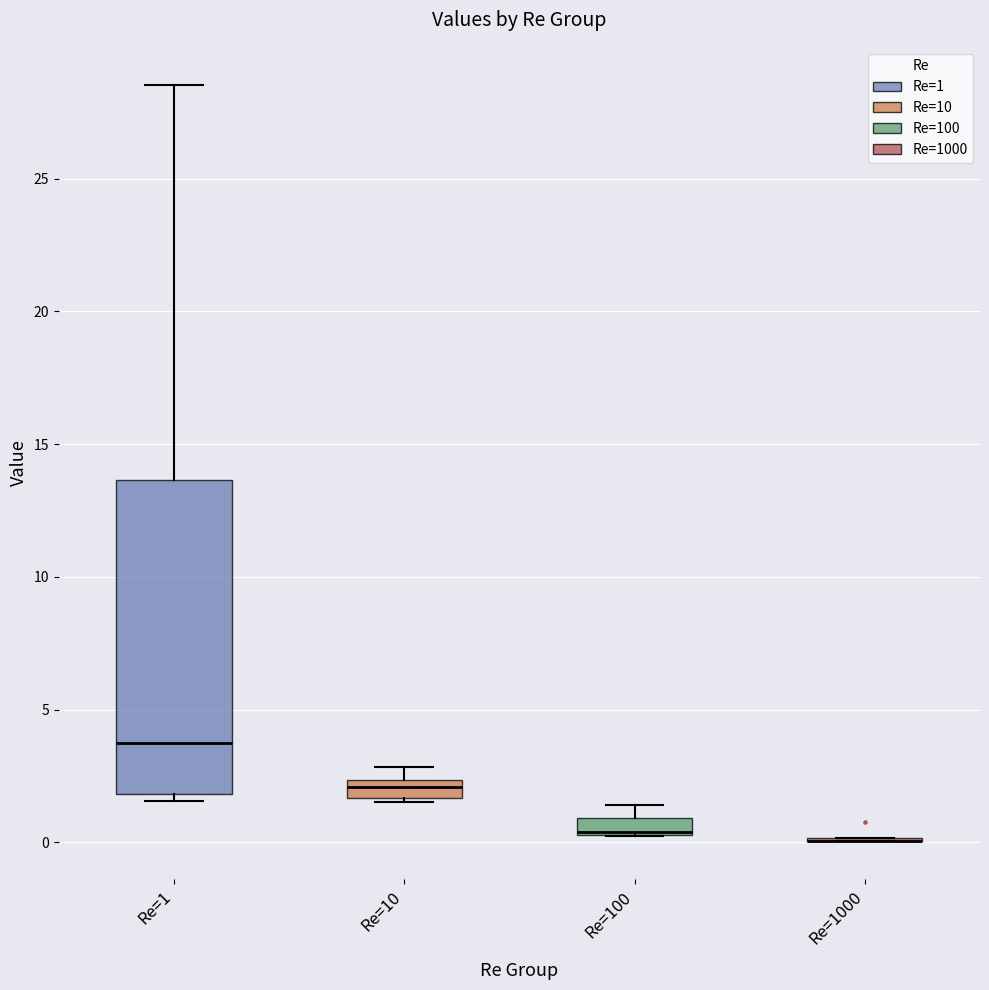

Which box is the tallest, from its lower edge to its upper edge?

Re=1